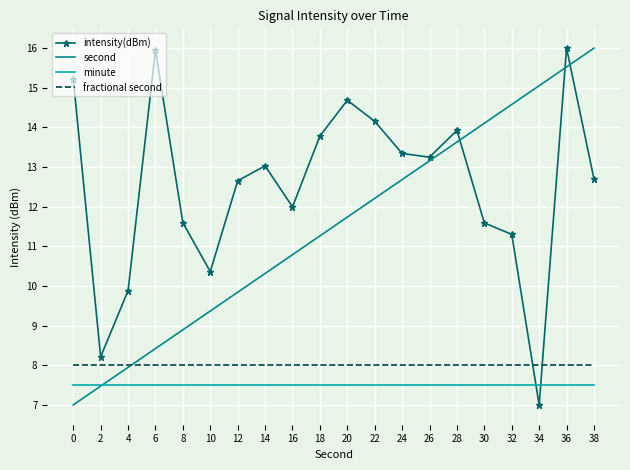

What is the difference between the highest and lowest values at 22?

6.7